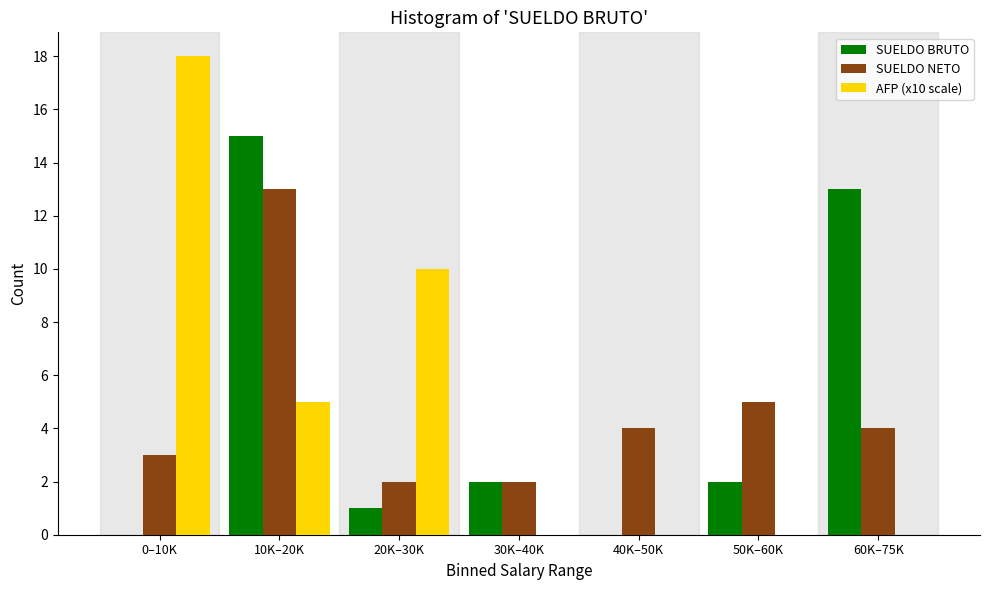

Reading right to left, transcribe all the data shown in this chart.

SUELDO BRUTO: 60K–75K=13	50K–60K=2	40K–50K=0	30K–40K=2	20K–30K=1	10K–20K=15	0–10K=0
SUELDO NETO: 60K–75K=4	50K–60K=5	40K–50K=4	30K–40K=2	20K–30K=2	10K–20K=13	0–10K=3
AFP (x10 scale): 60K–75K=0	50K–60K=0	40K–50K=0	30K–40K=0	20K–30K=10	10K–20K=5	0–10K=18